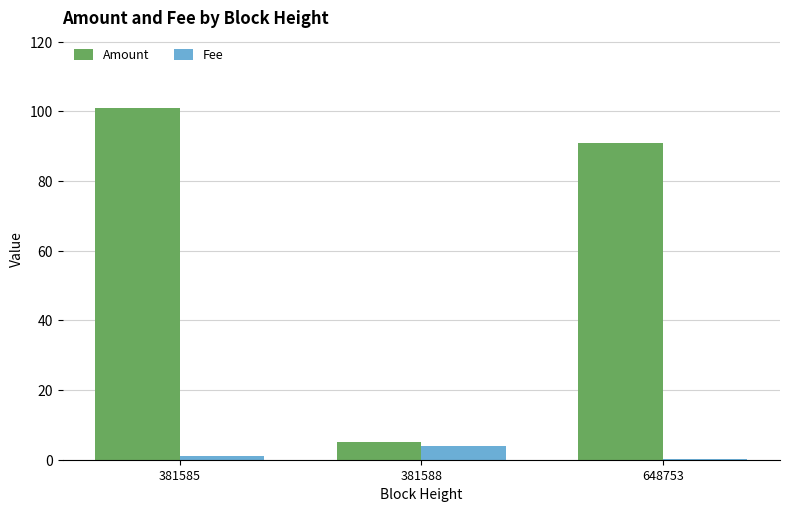

The Amount series shows 101.0 at 381585. True or false?

True